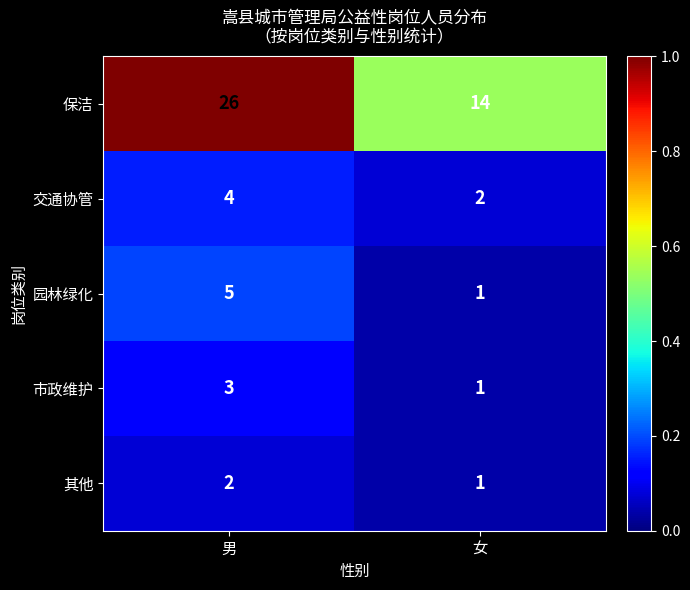

Is the value of 保洁 at 男 greater than the value of 其他 at 男?

Yes